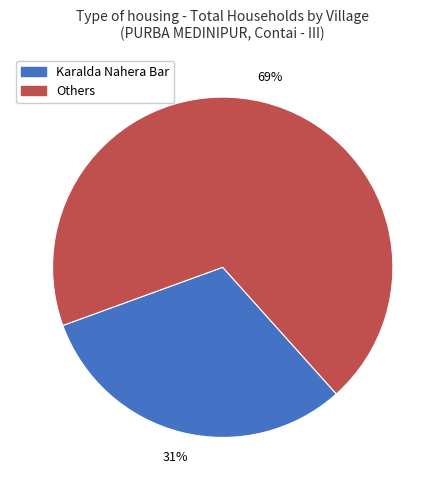

Is there any slice that represents more than half of the pie?

Yes